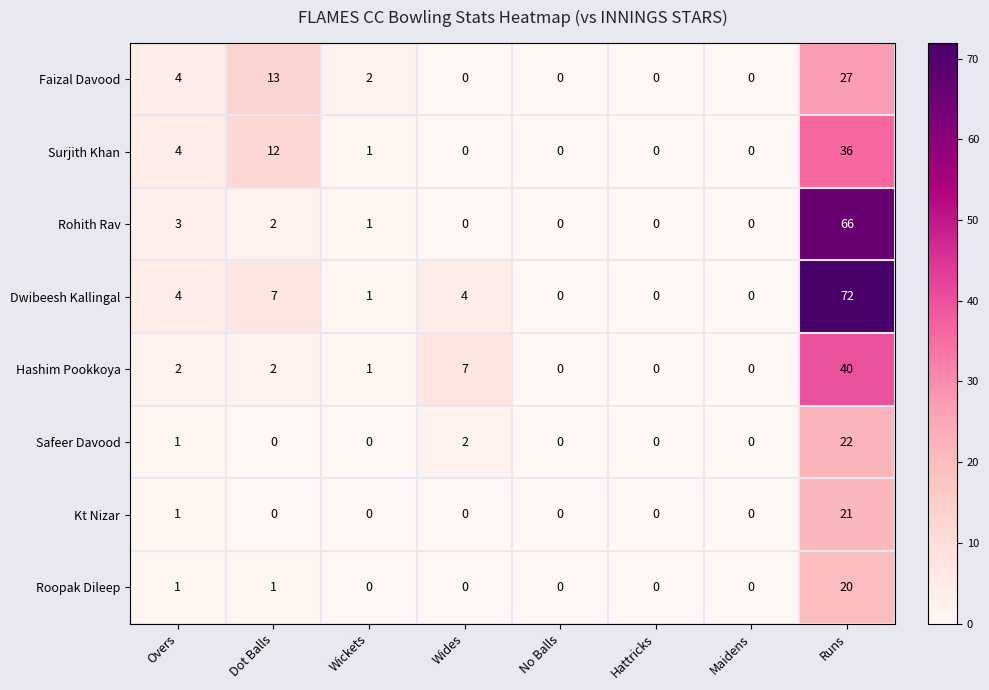

True or false: Safeer Davood has a value of -9 at Wickets.

False